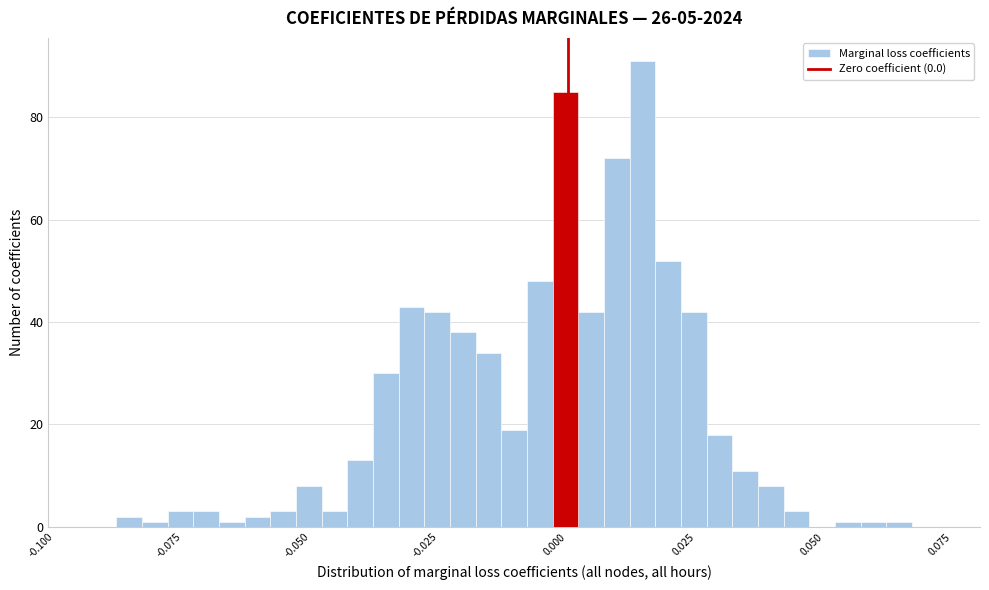

Read against the x-axis, roughly where is the centre of the tallest bar?

0.015